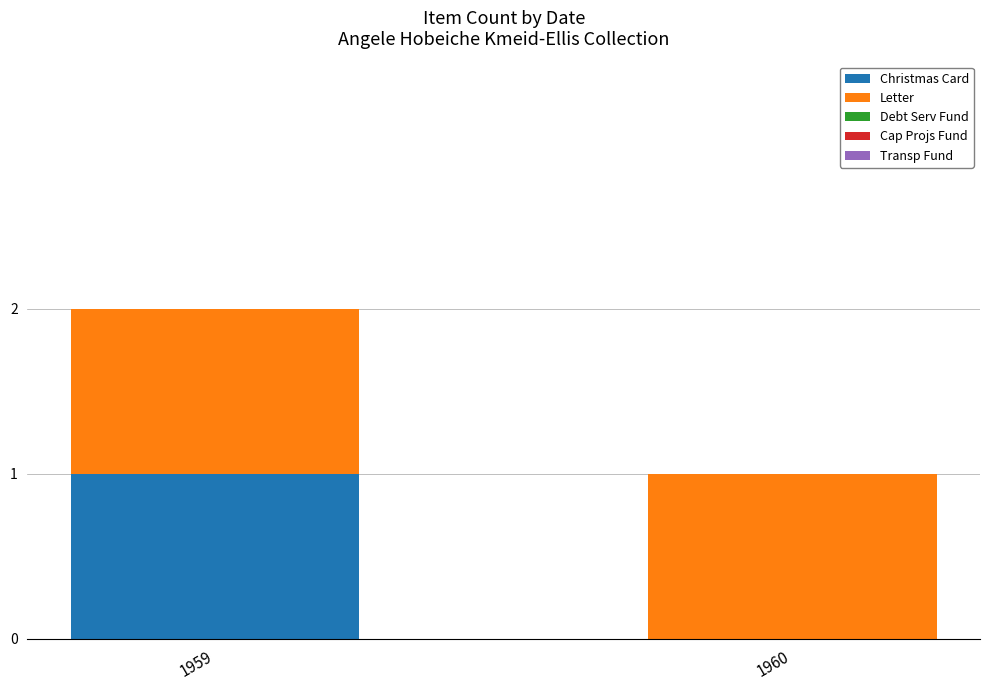

At which category is the sum across all series the highest?

1959